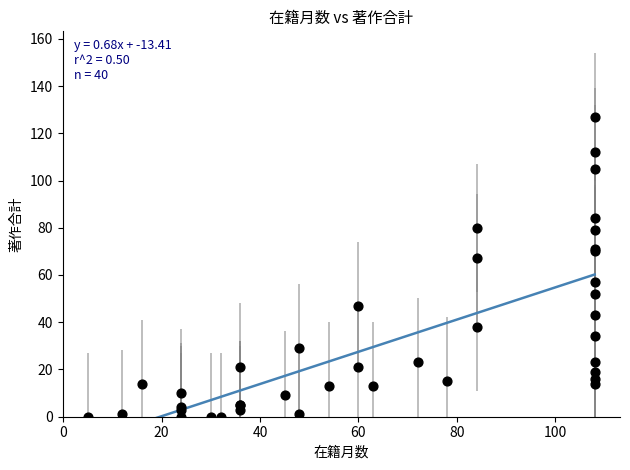

What Y value in the scatter plot is closest to 63?

67